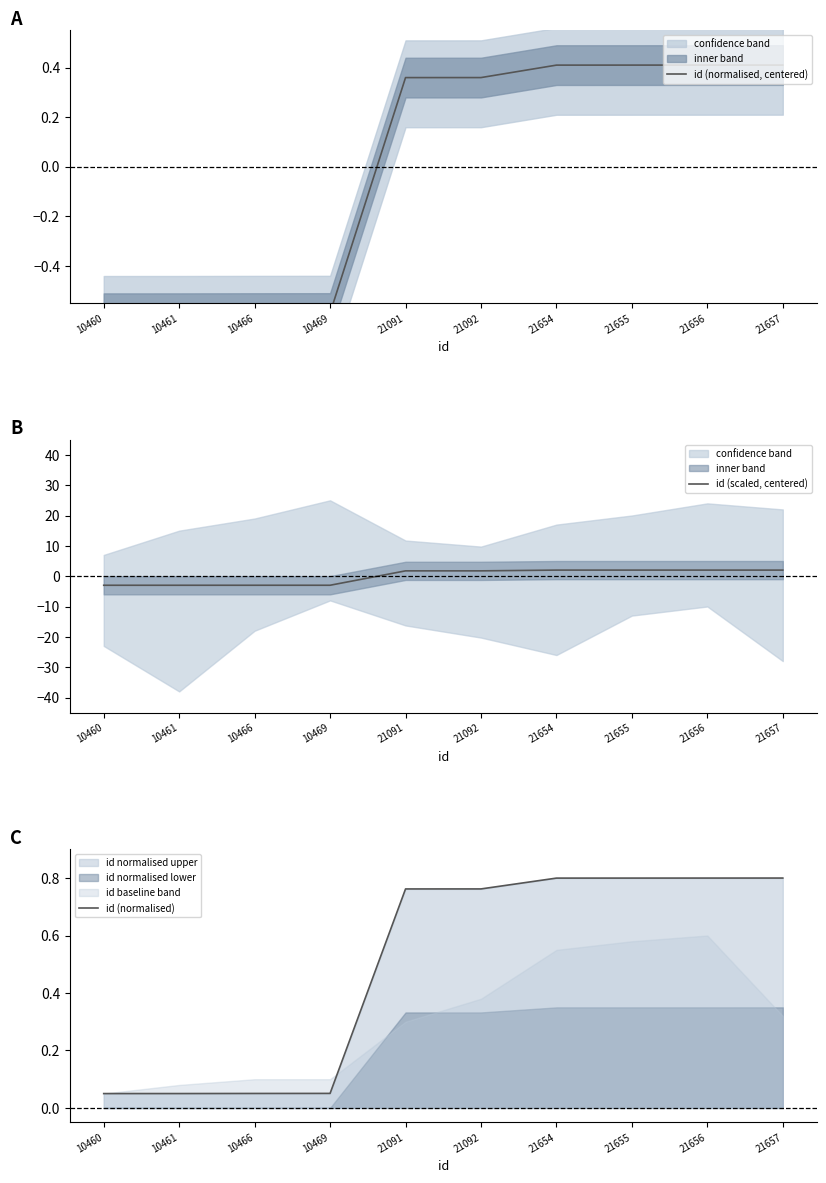

Is it true that id (normalised) equals 0.3 at 21091?

False